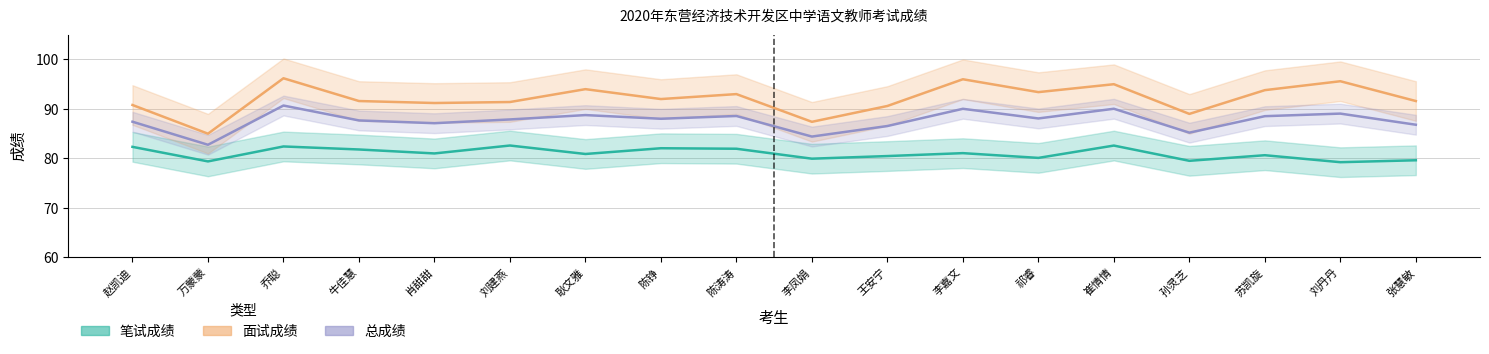

What is the label of the 9th point from the left?

陈涛涛